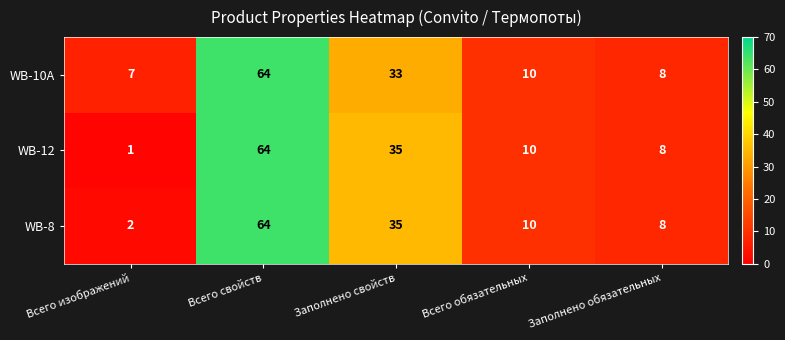

At how many categories does at least one series exceed 33?

2